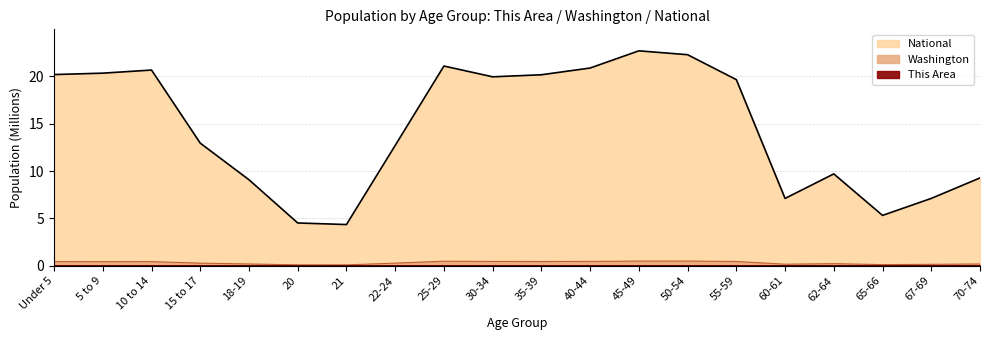

What is the value of the National point at the 8th from the left?

12.7